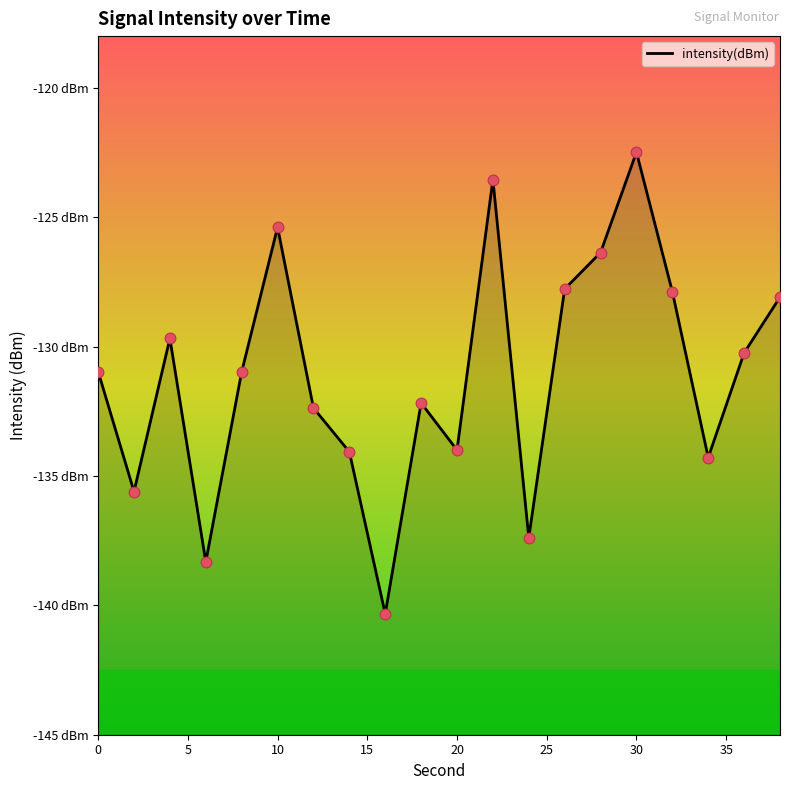

Between 24 and 28, which is larger?

28